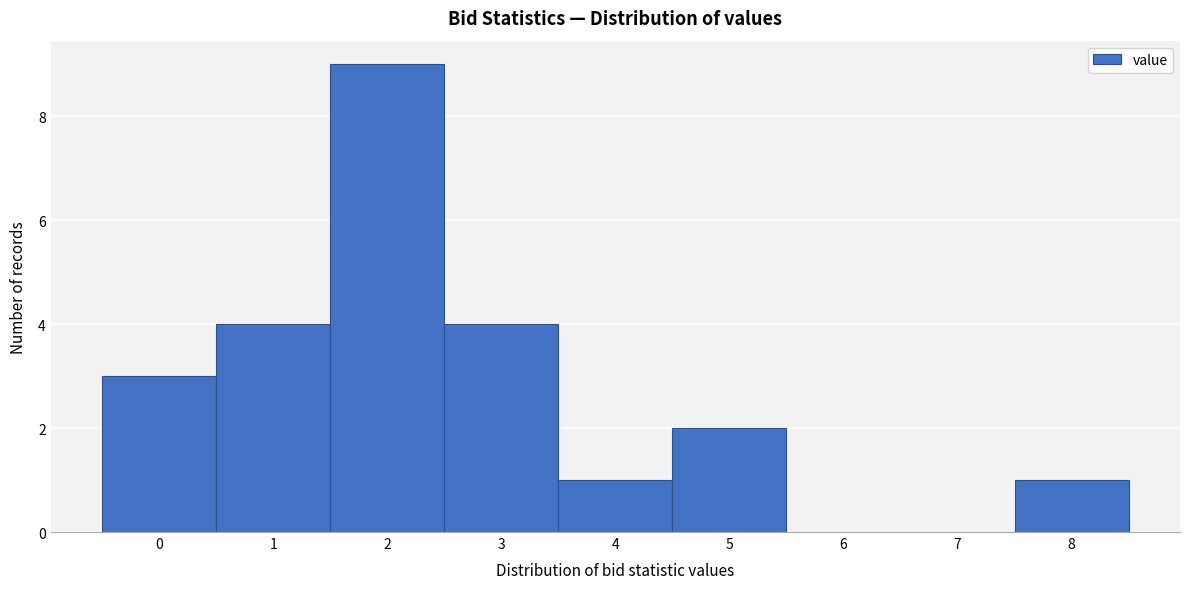

Over which range of the x-axis is the bar tallest?

1.5 to 2.5